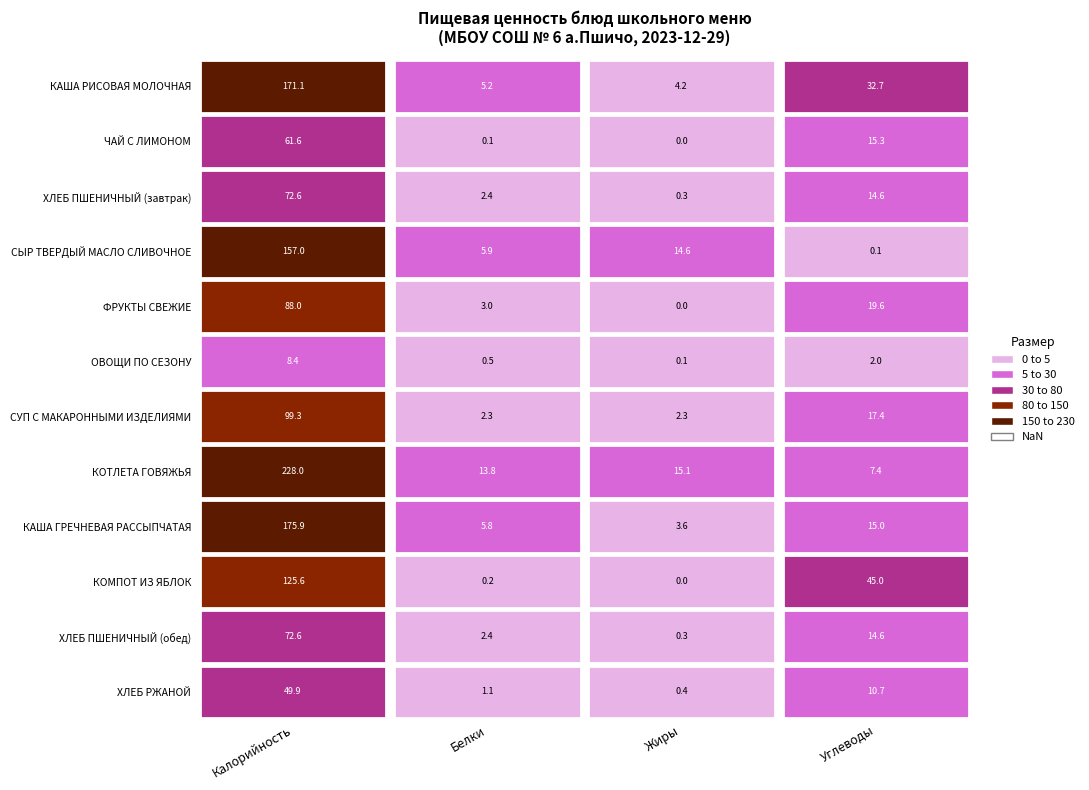

Which series has the largest range (max minus min)?

КОТЛЕТА ГОВЯЖЬЯ